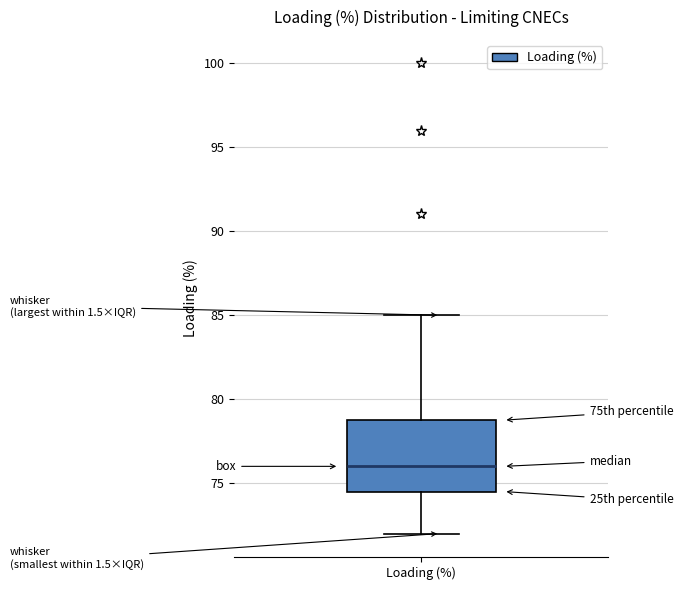

Where is the lower edge of the box for Loading (%) on the y-axis? The values are not printed on the chart, so give them approximately, as read against the axis.

74.5